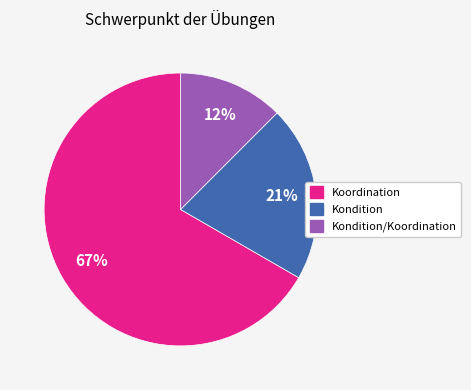

How many slices are in this pie chart?

3